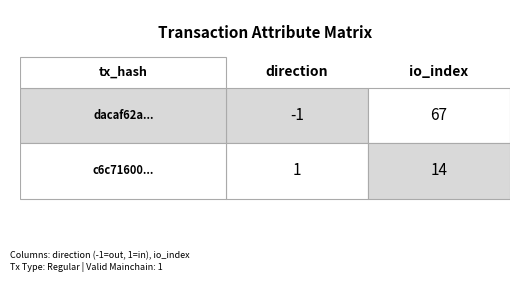

Reading right to left, what are all the values shown in this chart?

dacaf62a51b1b05c3e6f827d6e2de4a3c1e364a: 1=67	0=-1
c6c71600de33d7174a6b06a81cc1b3ea4afb5d5: 1=14	0=1